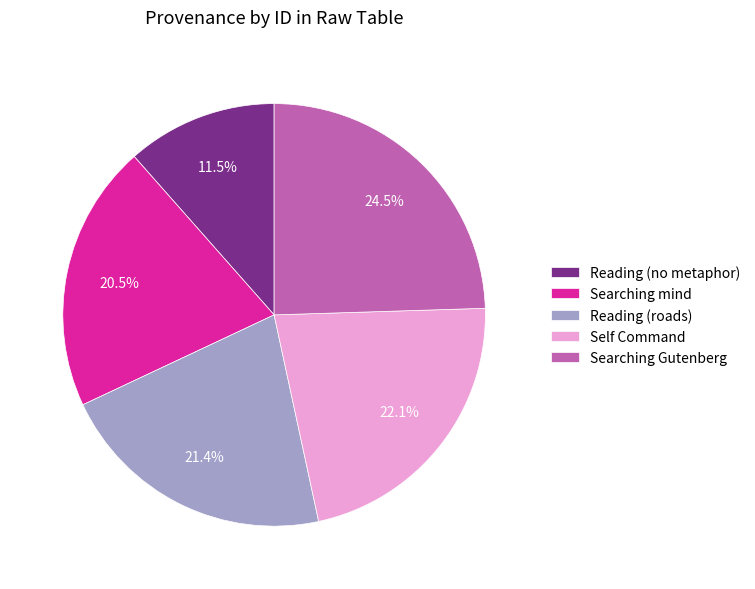

Do Reading (roads) and Searching mind together represent more than half of the pie?

No